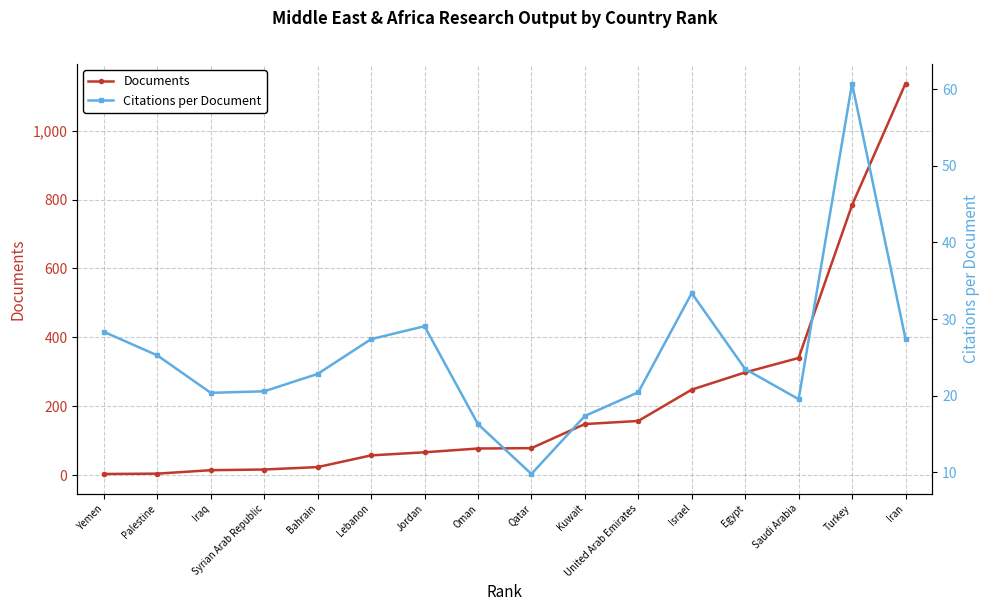

Where do Citations per Document and Documents first cross each other?

Syrian Arab Republic and Bahrain